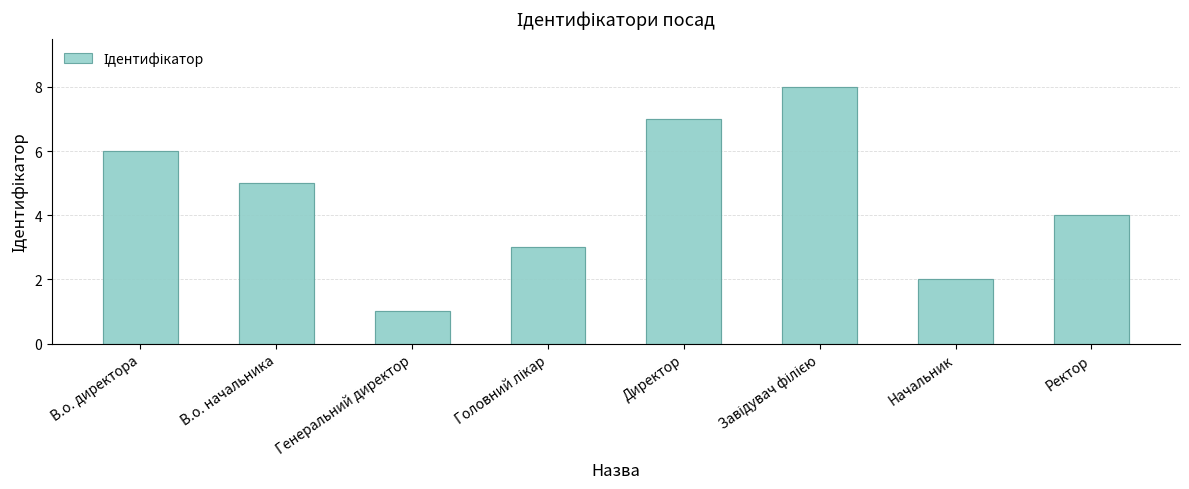

Which label corresponds to the smallest value in the chart?

Генеральний директор